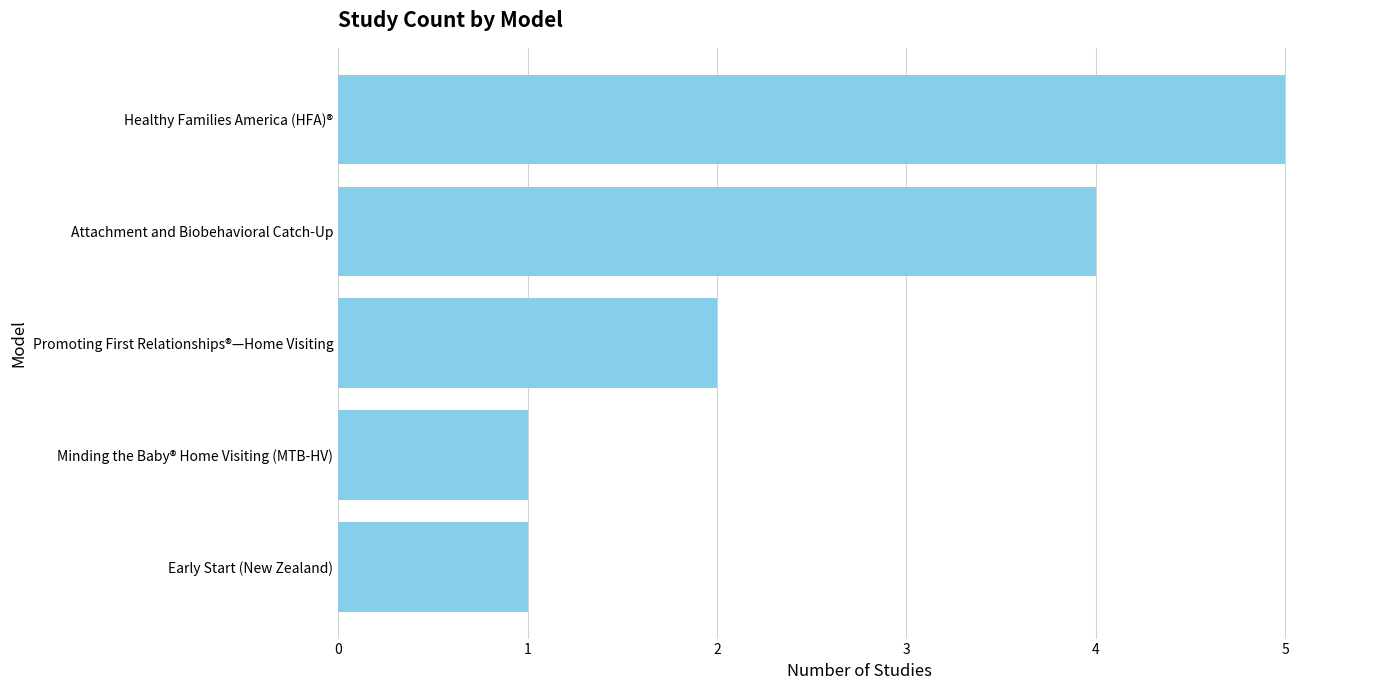

Reading bottom to top, list all the values displayed in this chart.

Early Start (New Zealand)=1	Minding the Baby® Home Visiting (MTB-HV)=1	Promoting First Relationships®—Home Visiting=2	Attachment and Biobehavioral Catch-Up=4	Healthy Families America (HFA)®=5